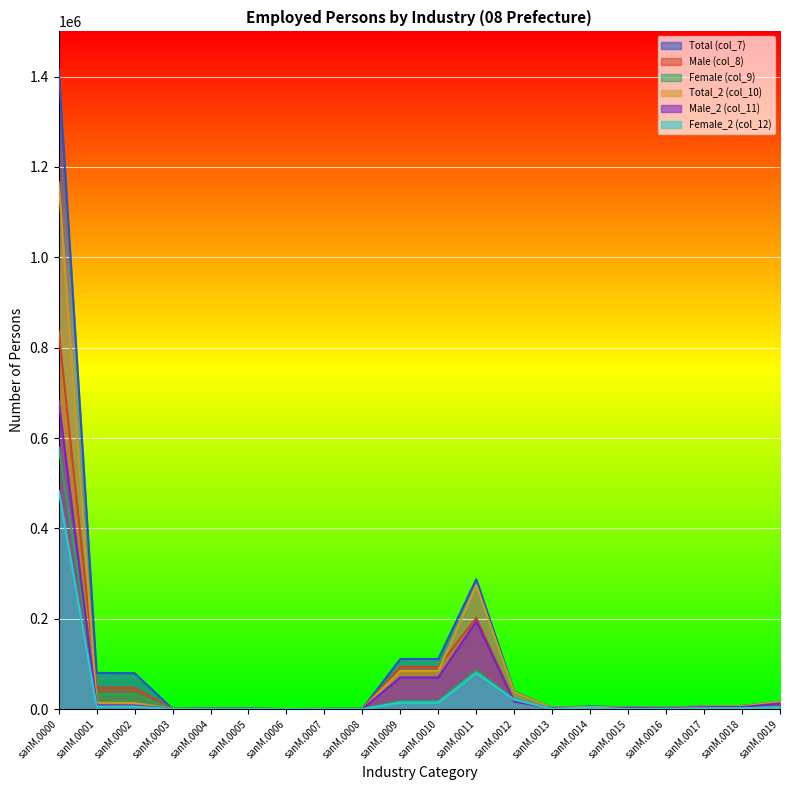

The value of Male_2 (col_11) at sanM.0015 is 2700. True or false?

True